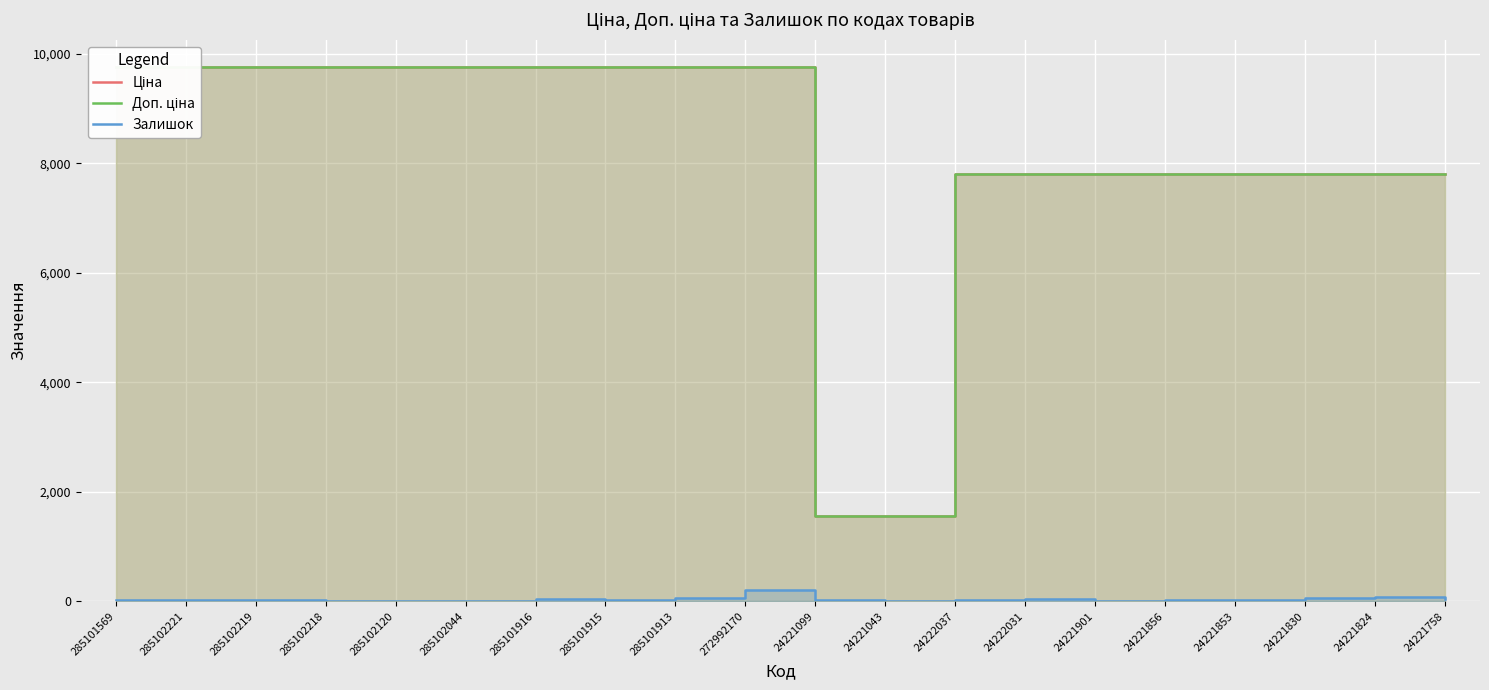

Reading left to right, list all the values displayed in this chart.

Ціна: 9764.4	9764.4	9764.4	9764.4	9764.4	9764.4	9764.4	9764.4	9764.4	9764.4	1547.7	1547.7	7792.9	7792.9	7792.9	7792.9	7792.9	7792.9	7792.9	7792.9
Доп. ціна: 9764.4	9764.4	9764.4	9764.4	9764.4	9764.4	9764.4	9764.4	9764.4	9764.4	1548.0	1548.0	7792.9	7792.9	7792.9	7792.9	7792.9	7792.9	7792.9	7792.9
Залишок: 18.0	16.0	14.0	12.0	10.0	7.0	42.0	28.0	58.0	206.0	16.0	4.0	25.0	33.0	11.0	15.0	27.0	64.0	81.0	47.0